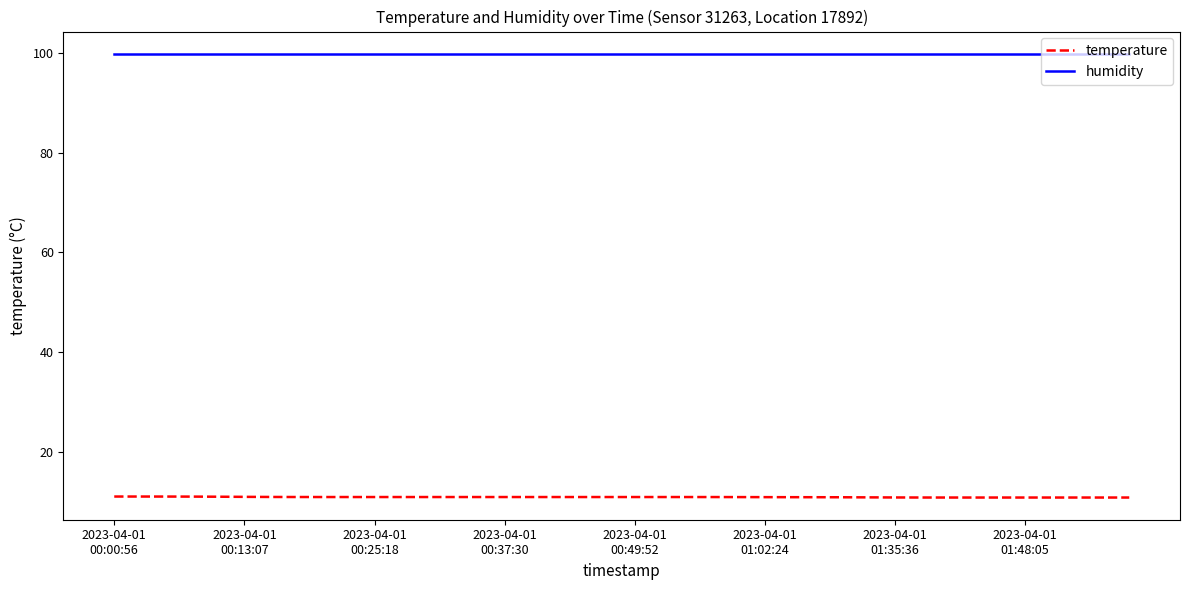

What is the minimum value for humidity?

99.9